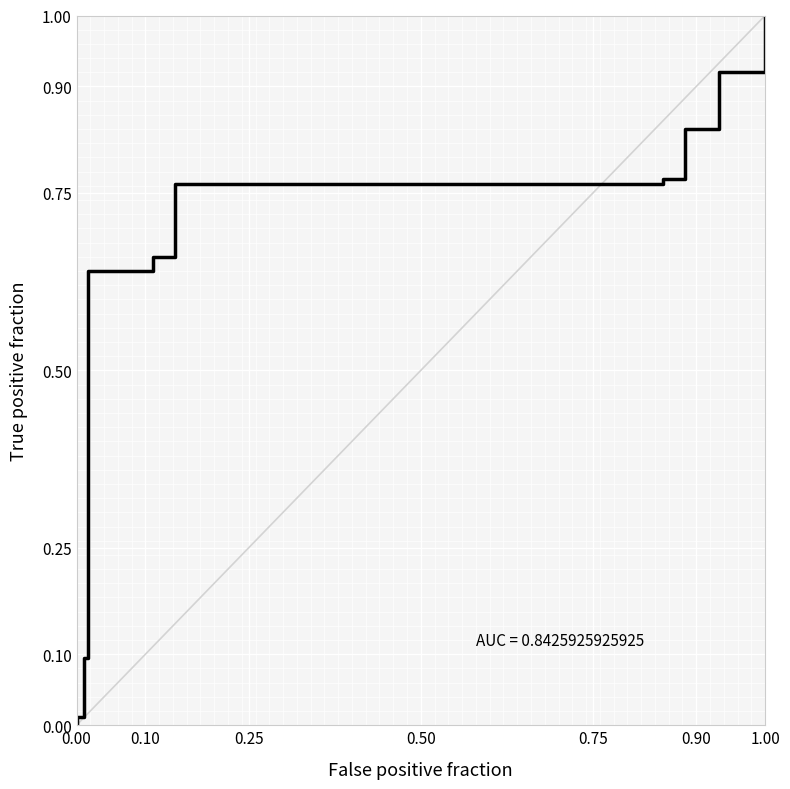

Reading right to left, list all the values displayed in this chart.

1.0	0.9	0.8	0.8	0.8	0.7	0.6	0.1	0.0	0.0